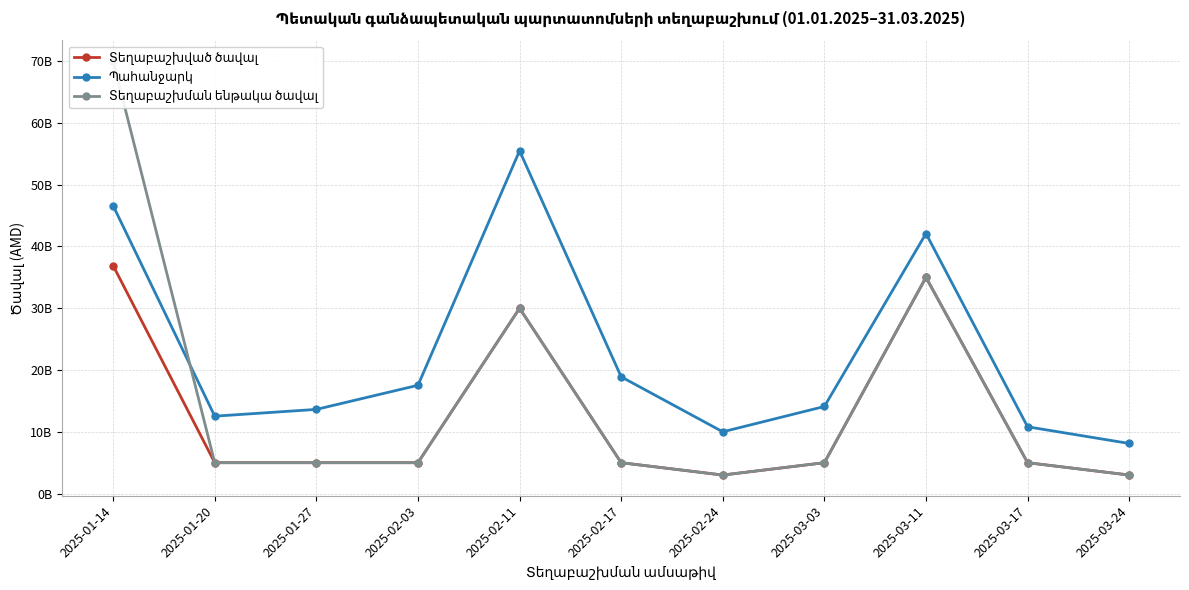

What is the maximum value shown in the chart?

70000000000